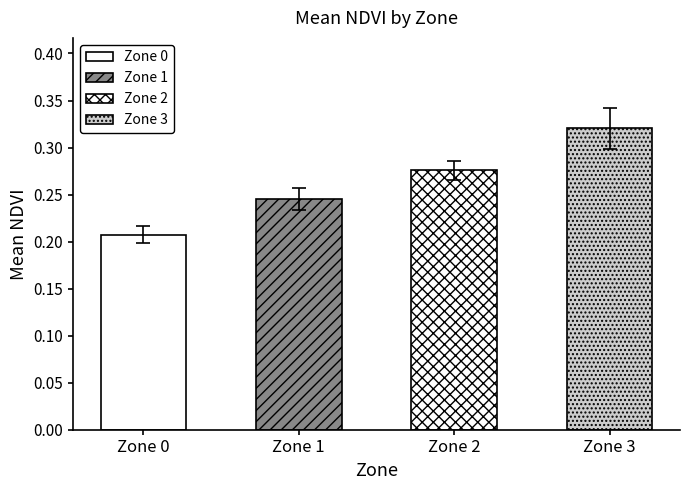

Which series has the largest range (max minus min)?

Mean NDVI